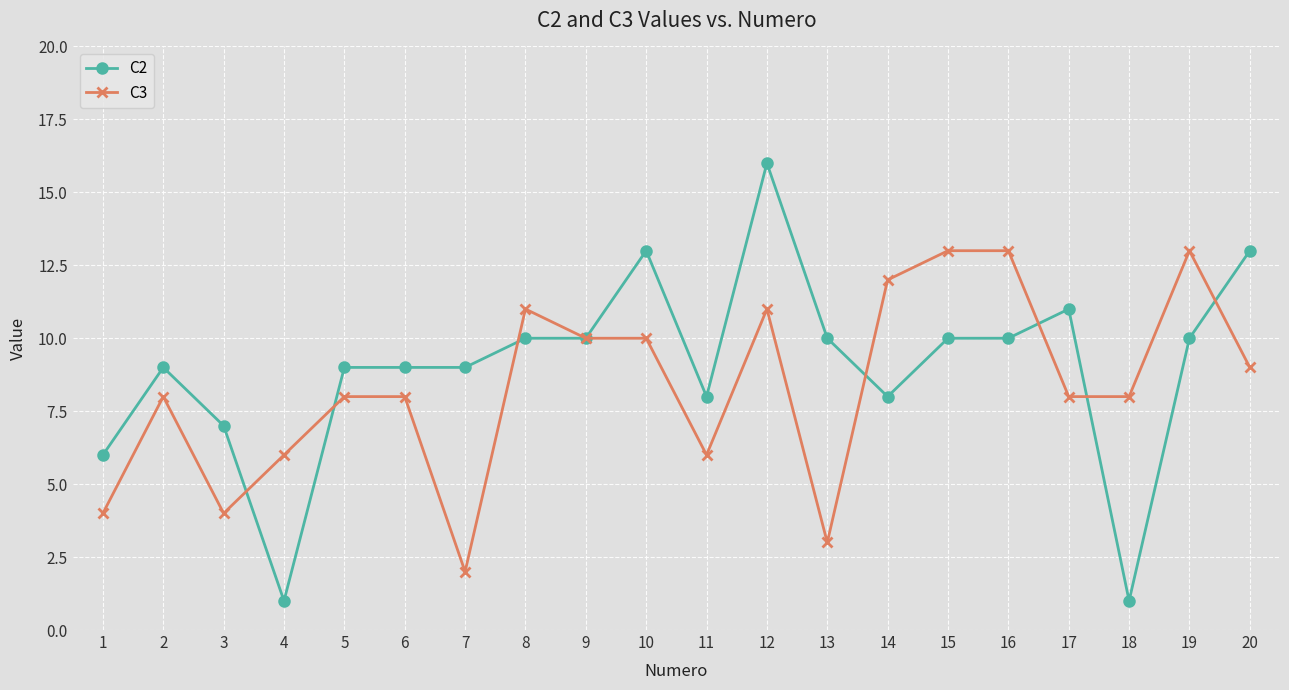

At which category is the sum across all series the highest?

12